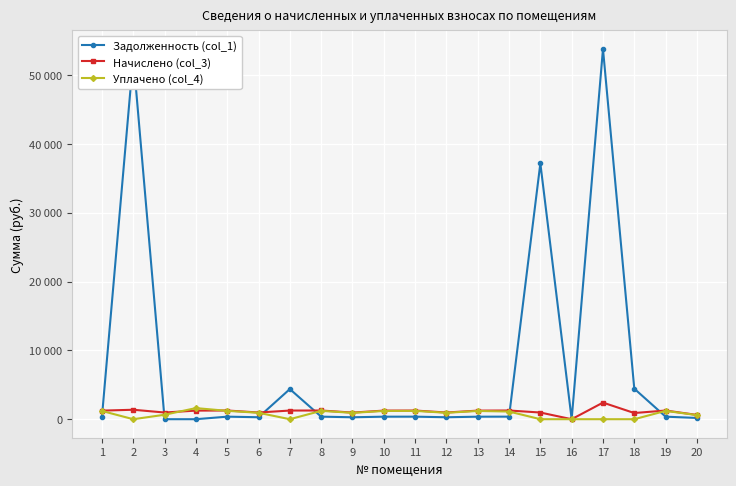

What is the sum of the Задолженность (col_1) values at 1 and 11?

736.5